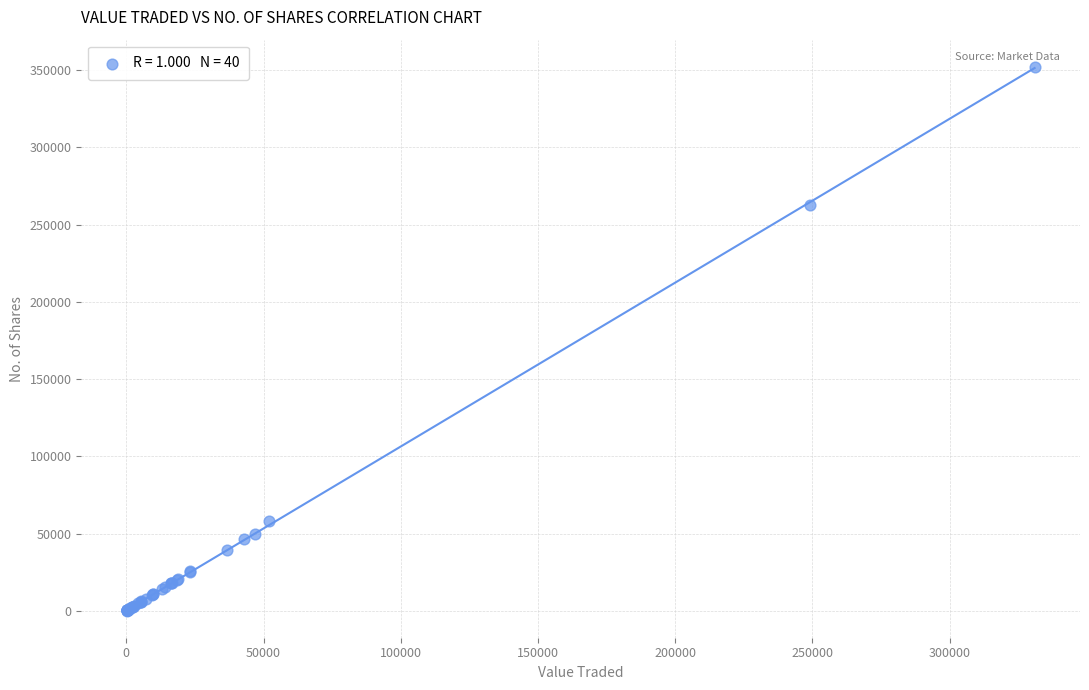

What Y value in the scatter plot is closest to 176169?

262639